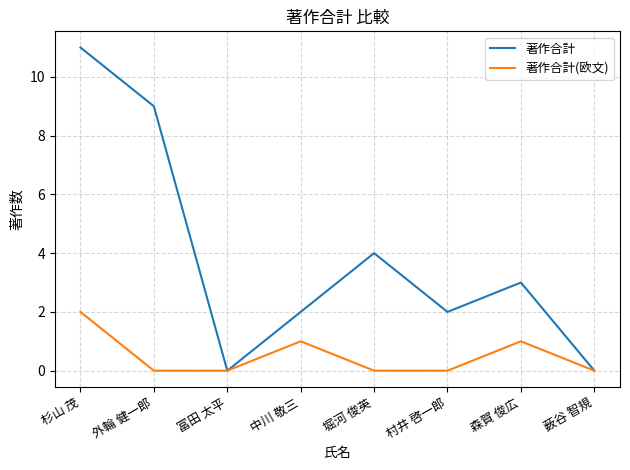

Which category has the highest value in the 著作合計(欧文) series?

杉山 茂